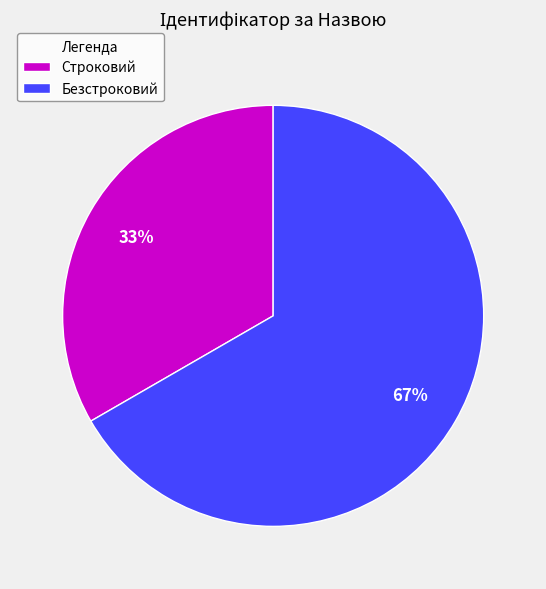

Rank the categories by value from highest to lowest.

Безстроковий, Строковий